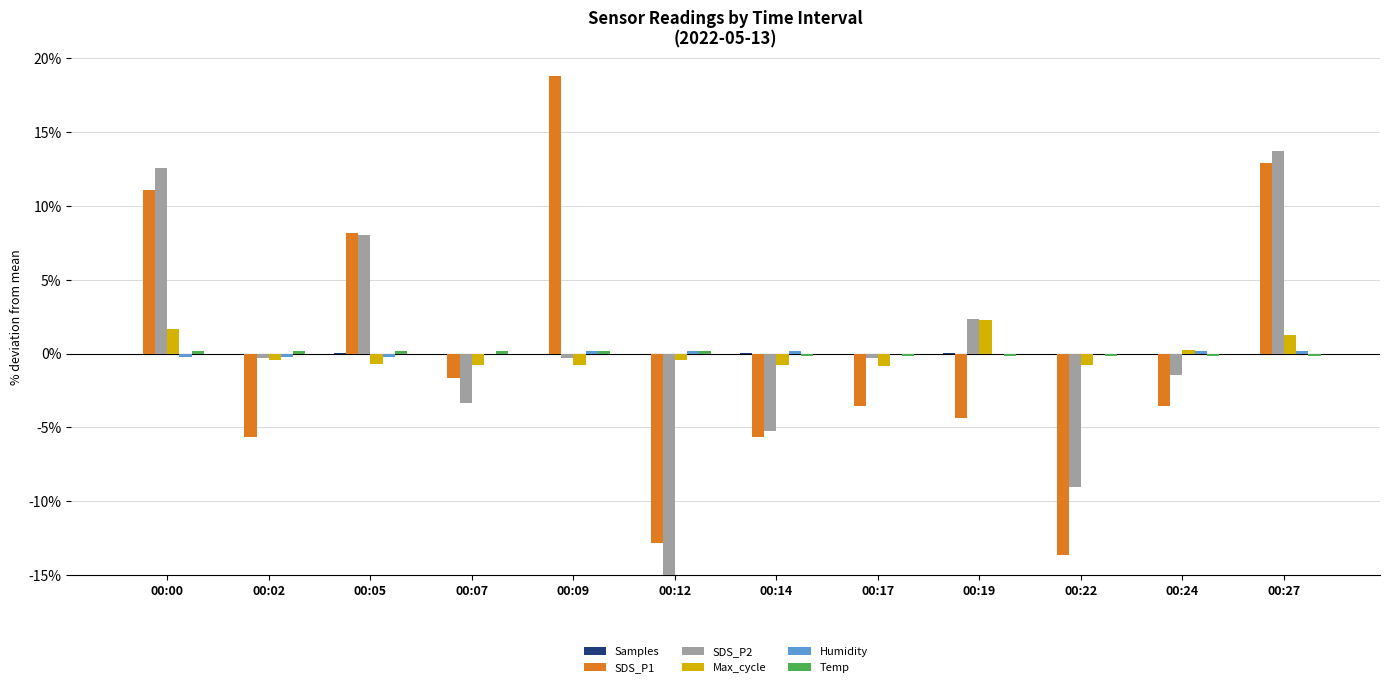

How many categories are shown in the chart?

12